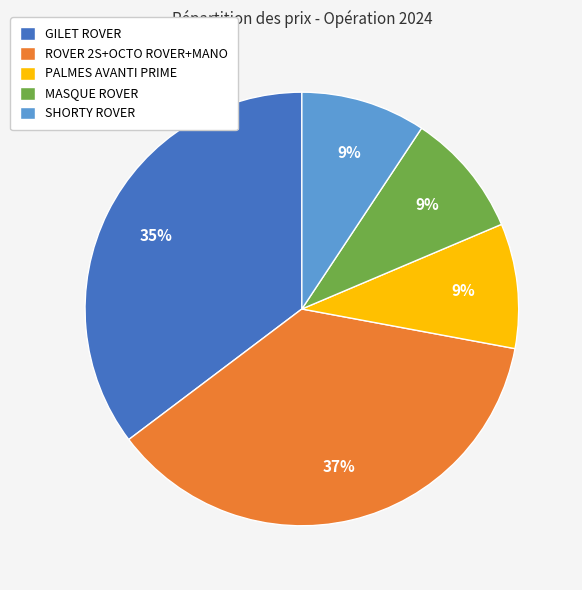

Is there a majority slice in this chart?

No